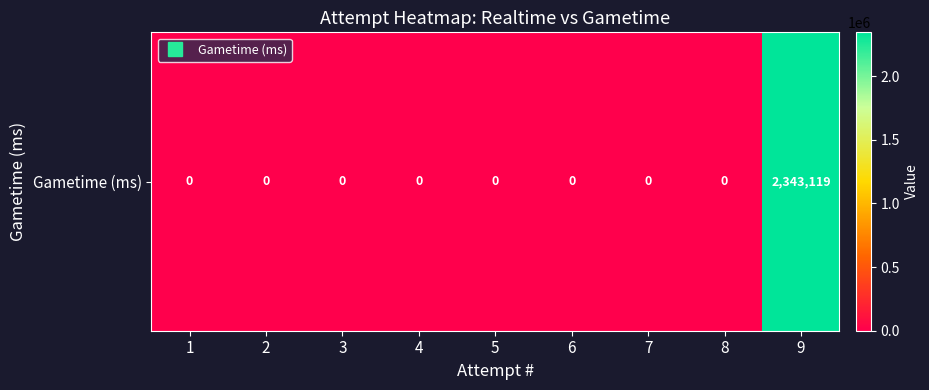

List the labels in order of value, largest first.

9, 1, 2, 3, 4, 5, 6, 7, 8